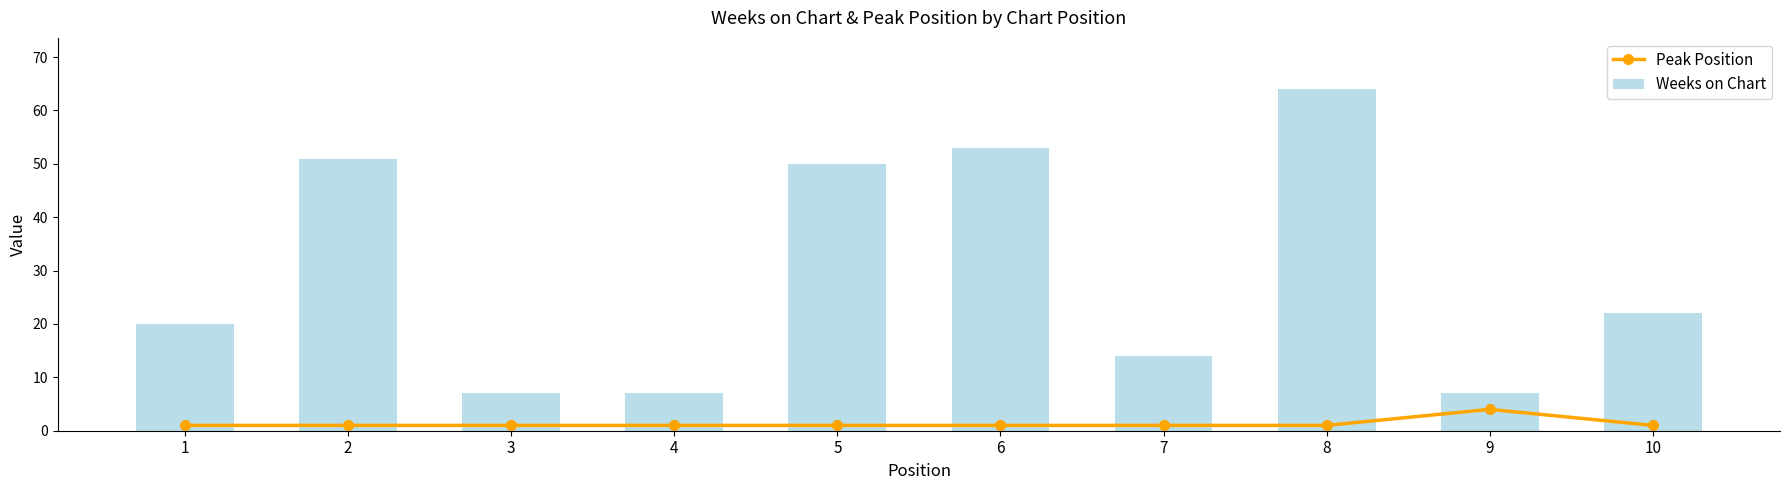

What is the difference between the highest and lowest values at 9?

3